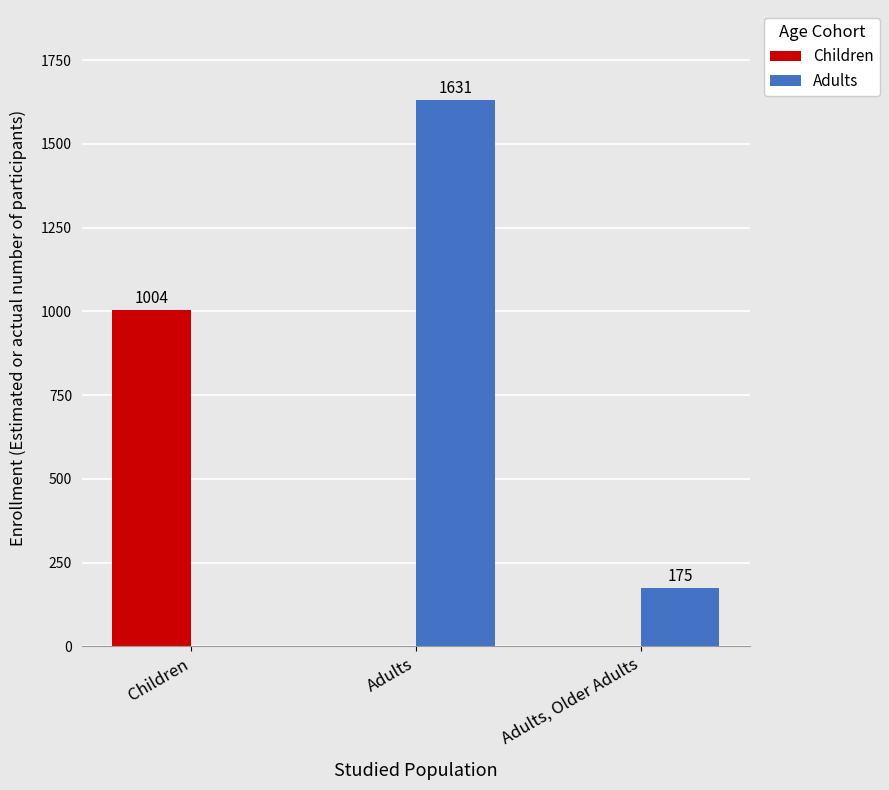

Count the number of categories in the chart.

3